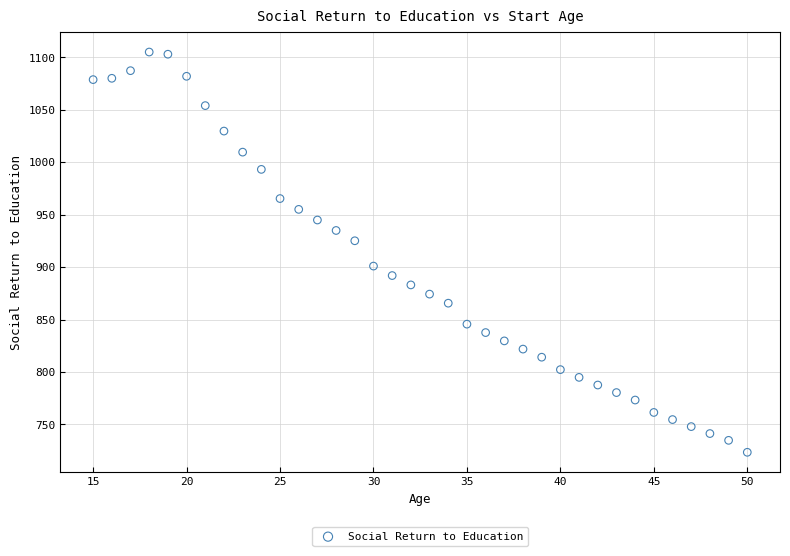

What is the range of Y values (max minus min)?

381.7